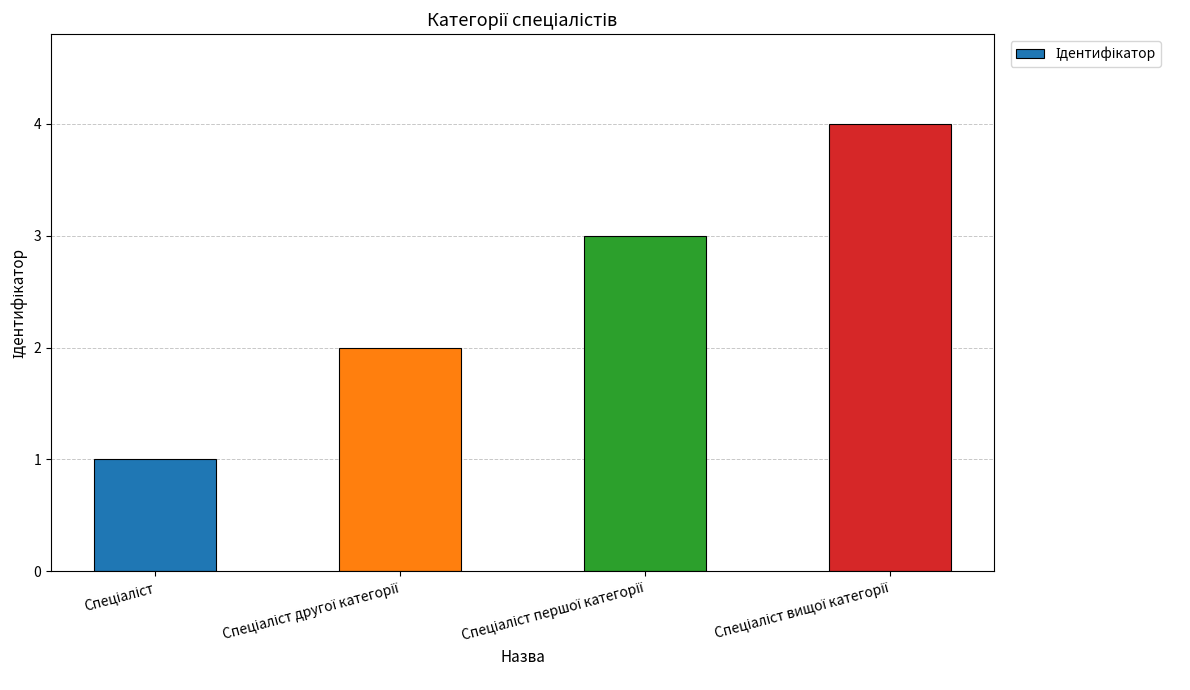

What is the maximum value shown in the chart?

4